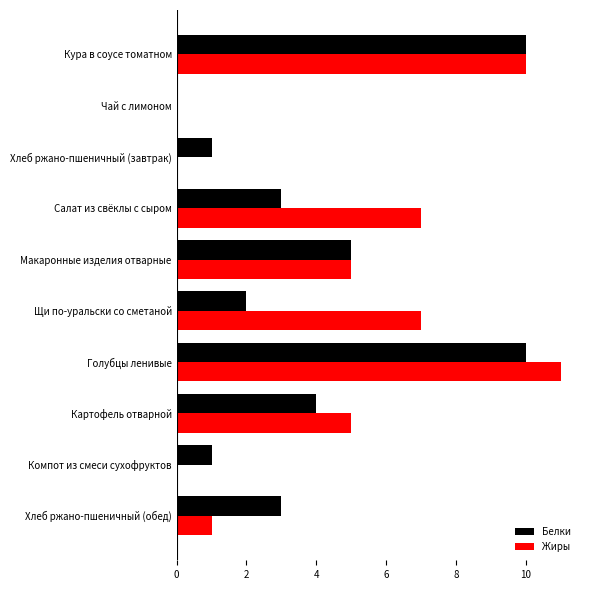

Between Кура в соусе томатном and Хлеб ржано-пшеничный (обед), which series saw the biggest shift?

Жиры